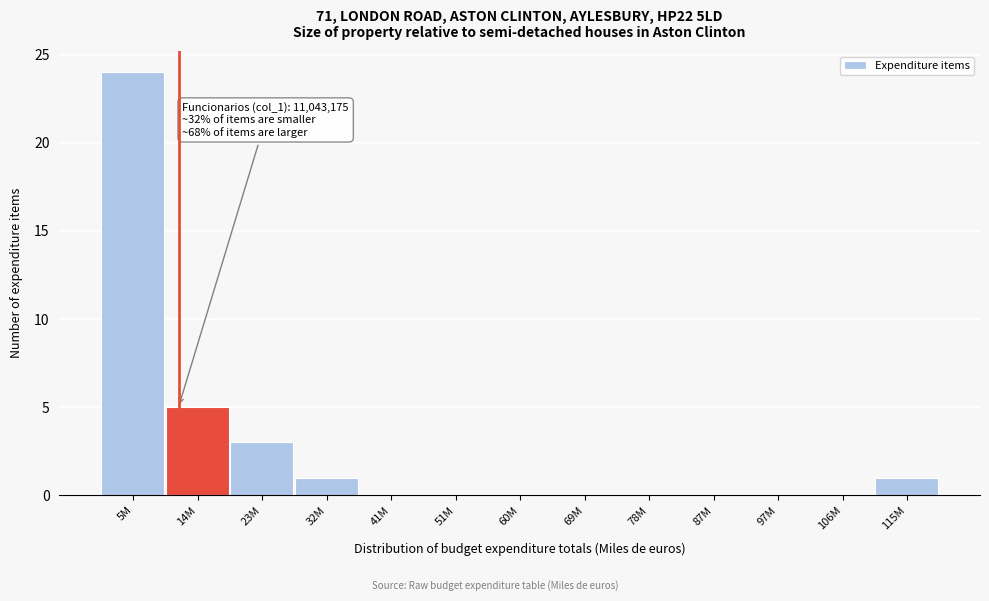

Reading left to right, list all the values displayed in this chart.

5M=24	14M=5	23M=3	32M=1	41M=0	51M=0	60M=0	69M=0	78M=0	87M=0	97M=0	106M=0	115M=1